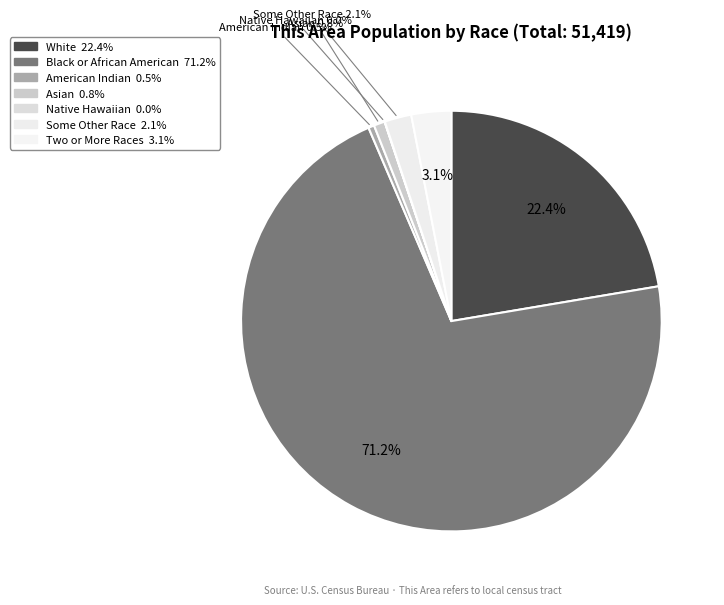

How many slices are in this pie chart?

7